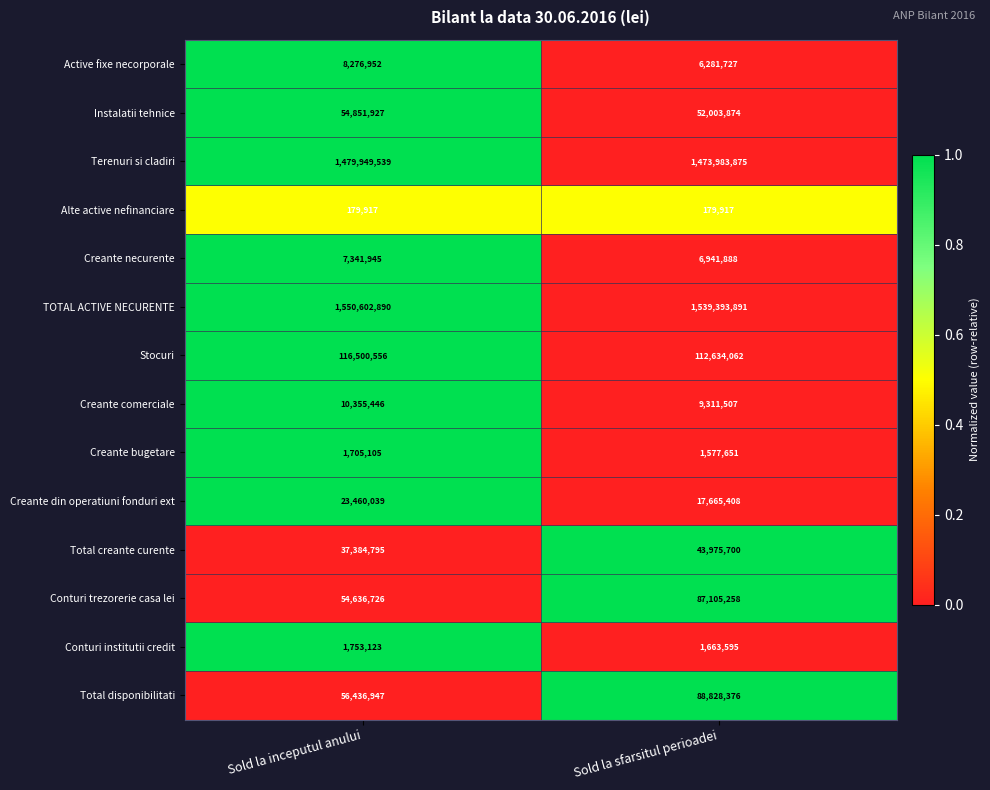

What is the average value of the Total disponibilitati series?

72632662